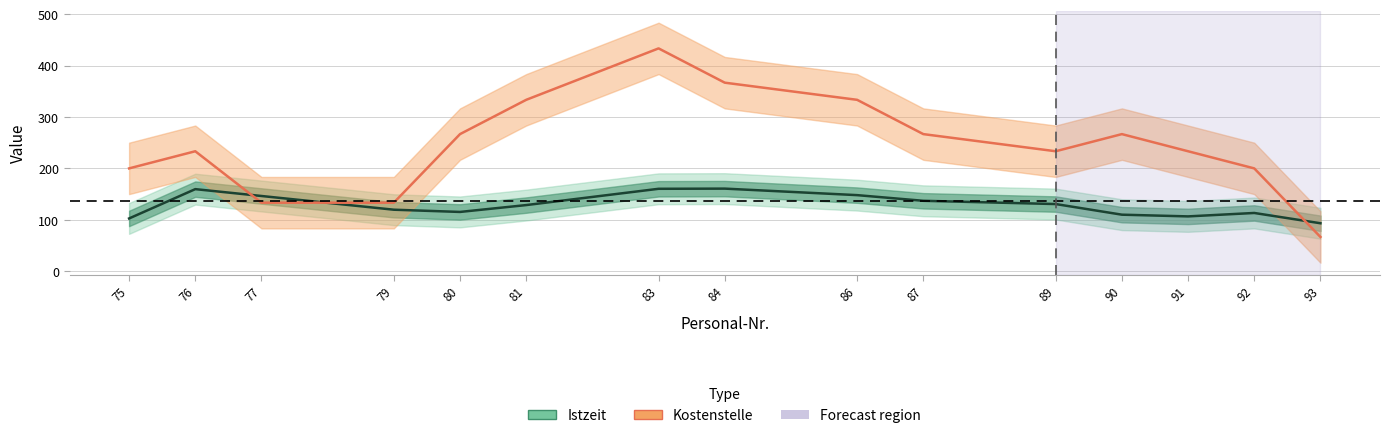

What are all the series names shown in the legend?

Istzeit, Kostenstelle